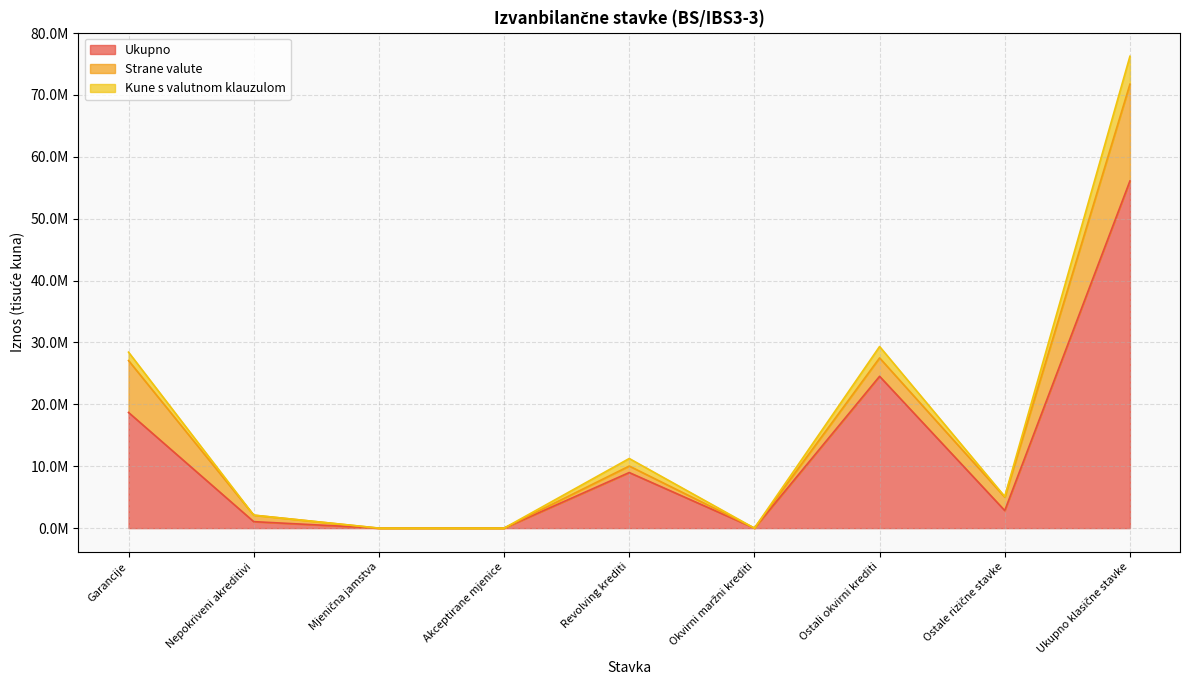

Is it true that Ukupno equals 2910585 at Revolving krediti?

False